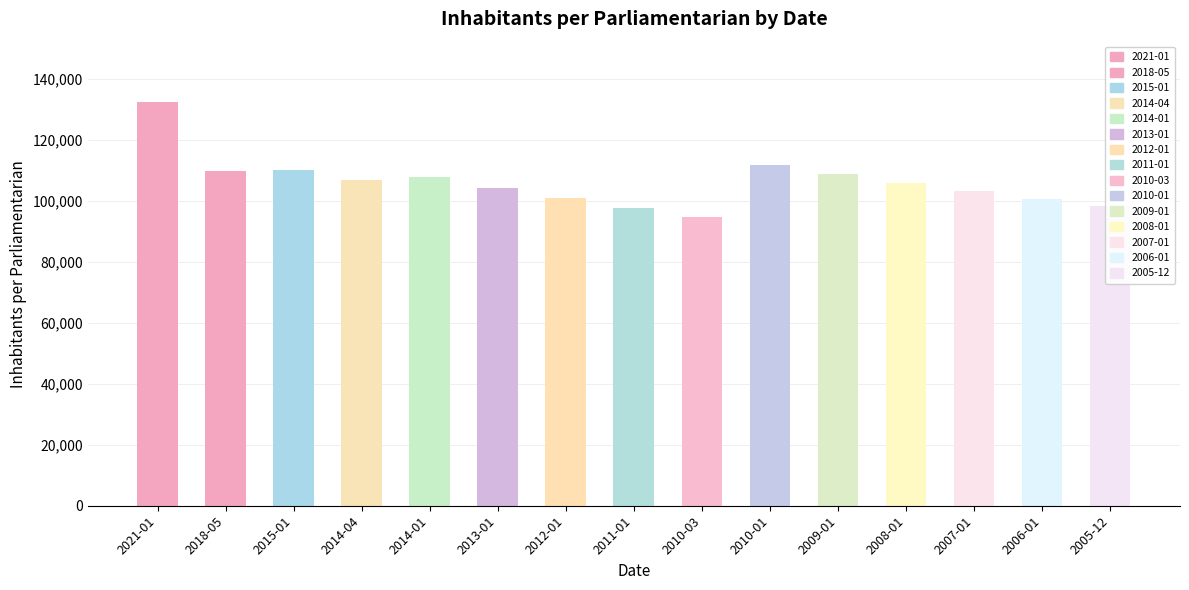

The value at 2015-01 is 110110. True or false?

True